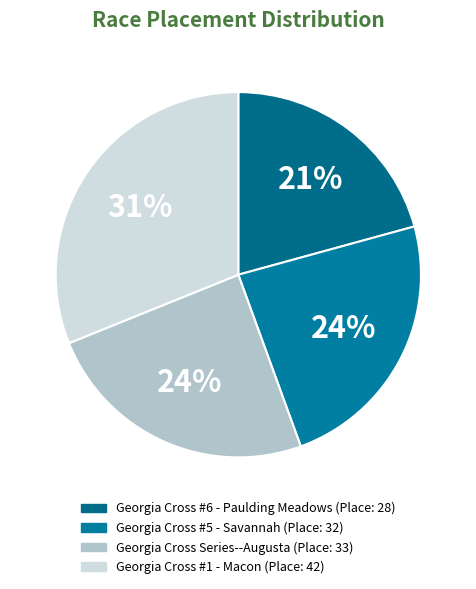

To the nearest percent, what is the difference between the largest and smallest slice percentages?

10%